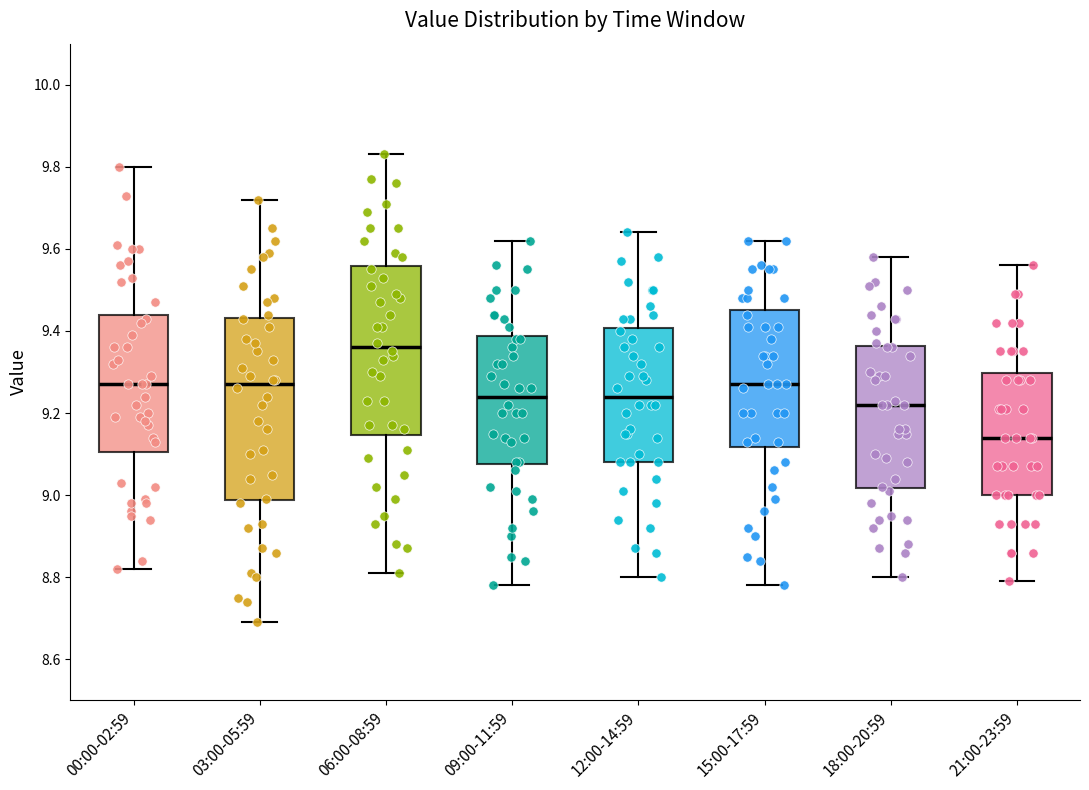

Where is the upper edge of the box for 21:00-23:59 on the y-axis? The values are not printed on the chart, so give them approximately, as read against the axis.

9.30